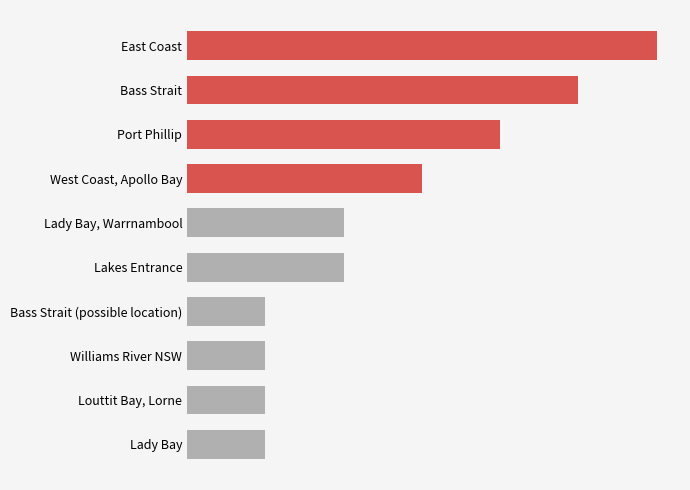

Does the chart contain any negative values?

No